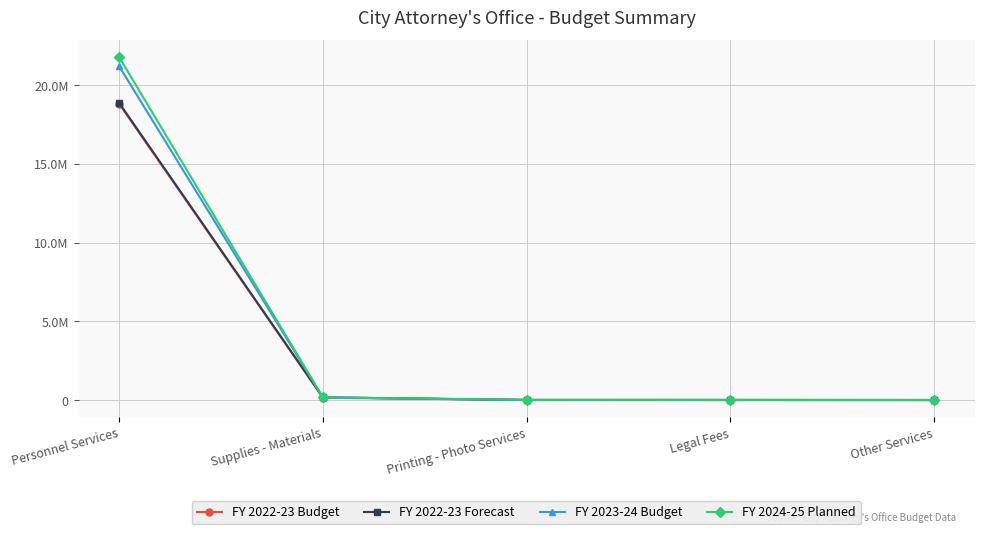

What is the label of the 4th point from the right?

Supplies - Materials